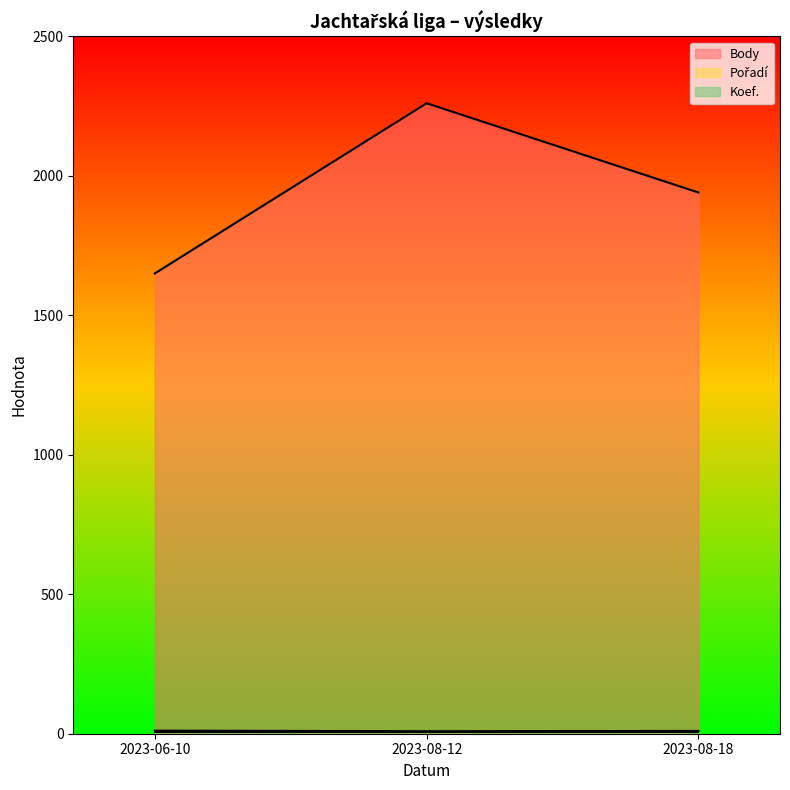

Which has a higher value, 2023-08-12 or 2023-06-10?

2023-08-12